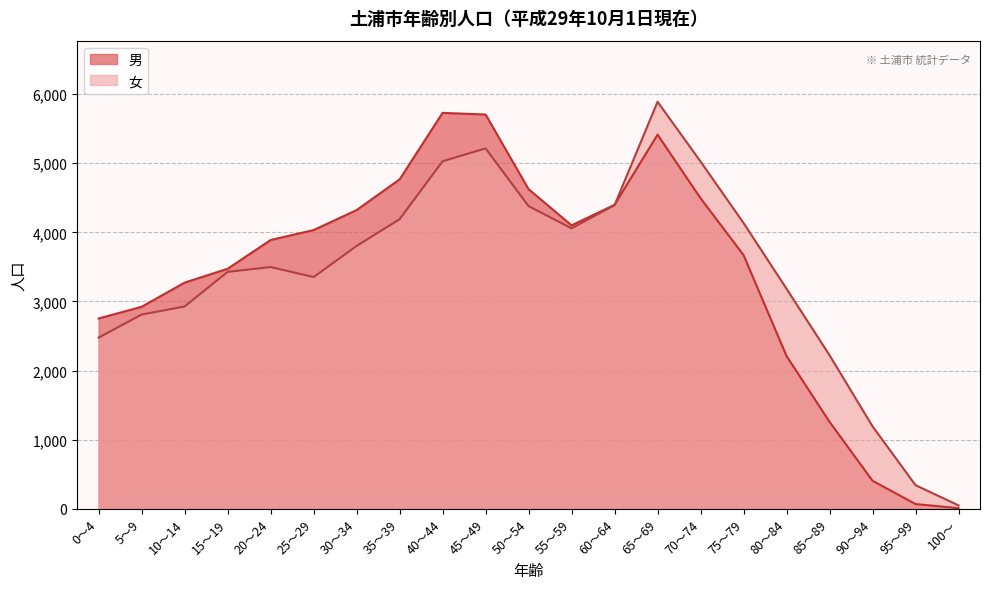

Is the value of 女 at 80～84 greater than the value of 男 at 30～34?

No